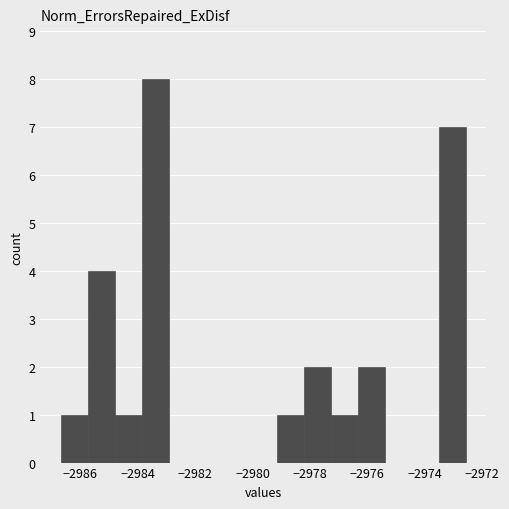

Over which range of the x-axis is the bar tallest?

-2983.8 to -2983.0